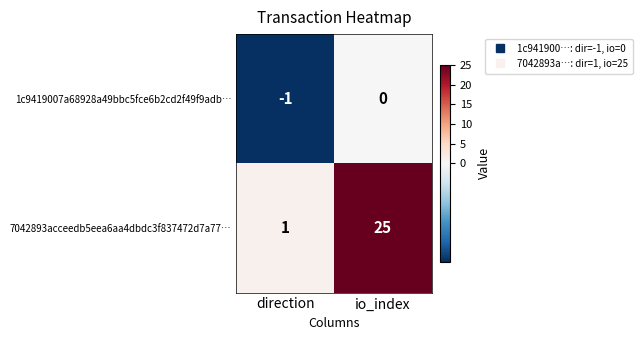

Reading left to right, extract all data points from this chart.

1c9419007a68928a49bbc5fce6b2cd2f49f9adb…: direction=-1	io_index=0
7042893acceedb5eea6aa4dbdc3f837472d7a77…: direction=1	io_index=25